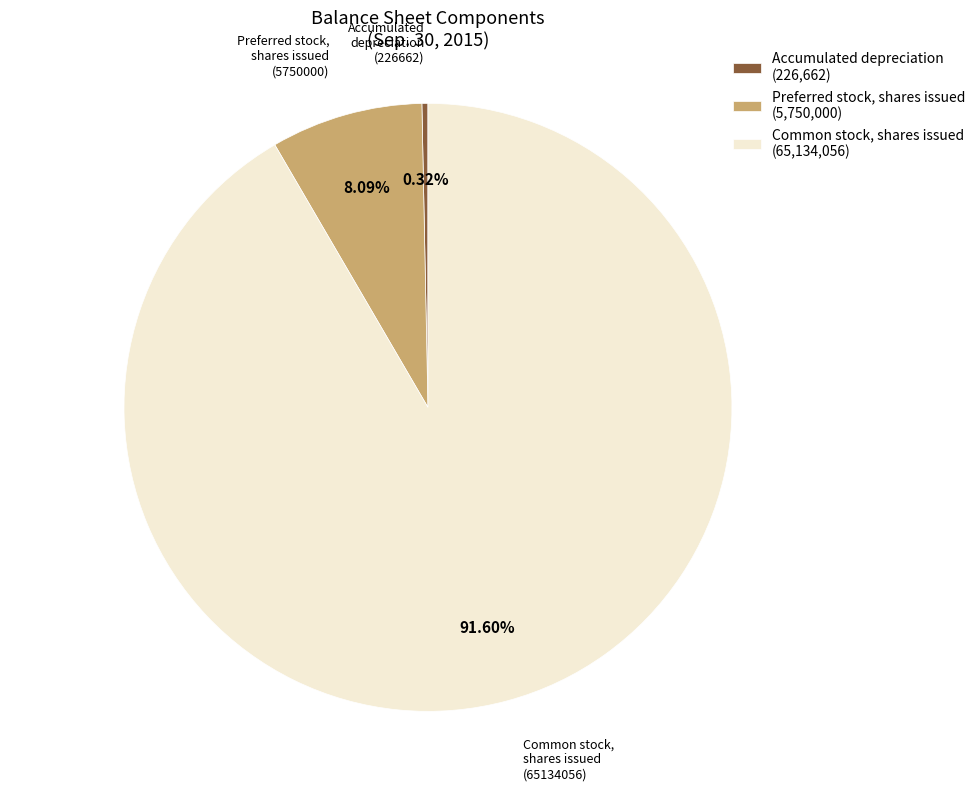

Combined, do Accumulated depreciation (226,662) and Common stock, shares issued (65,134,056) account for over 50%?

Yes